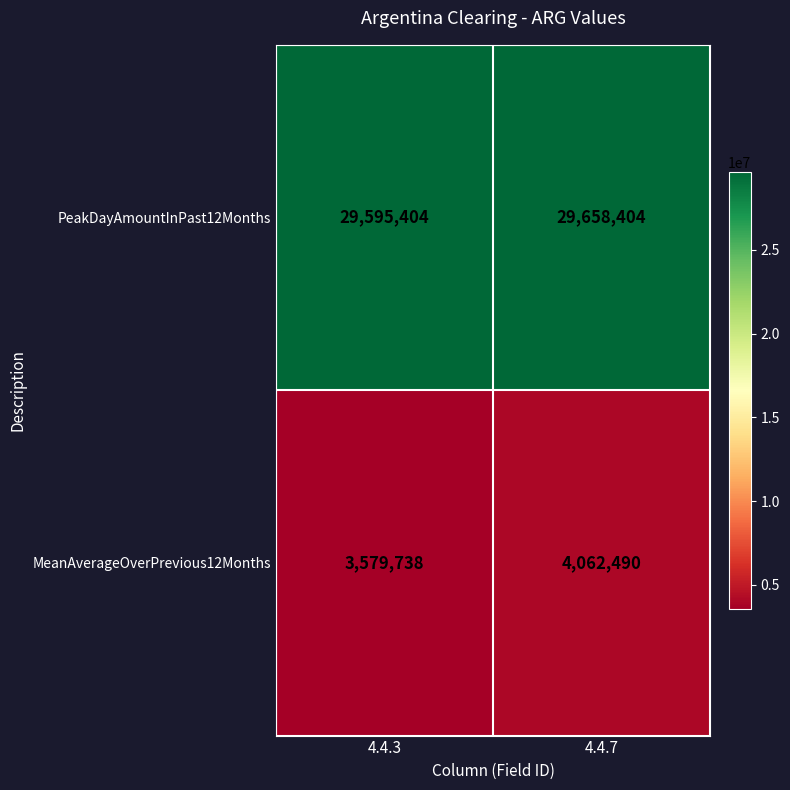

What value does the PeakDayAmountInPast12Months series have at 4.4.7, to the nearest 50?

29658400